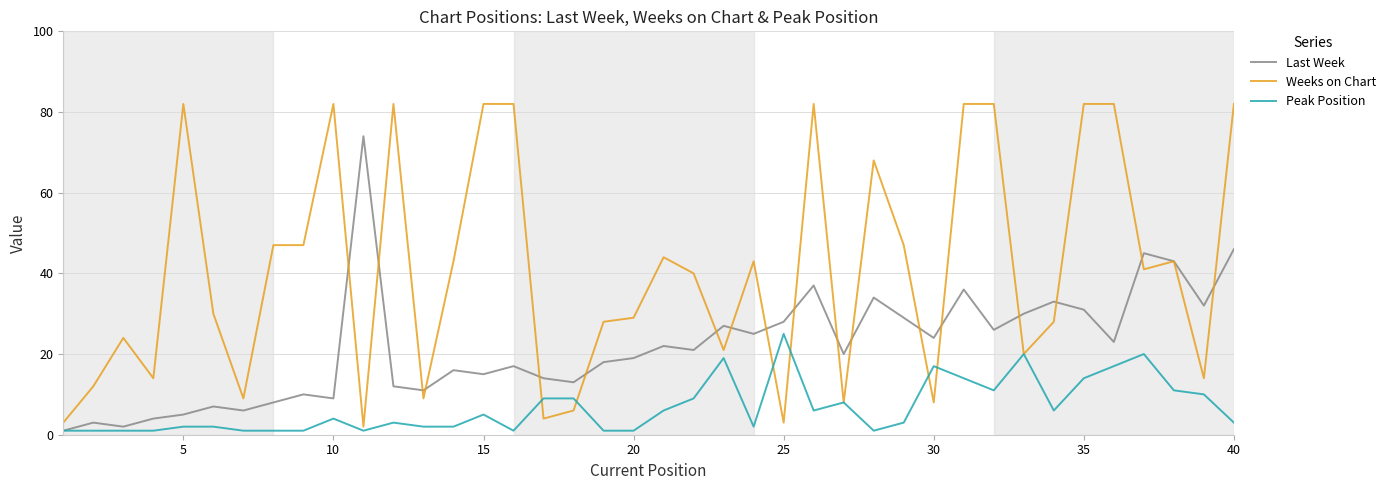

What is the sum of all Peak Position values?

271